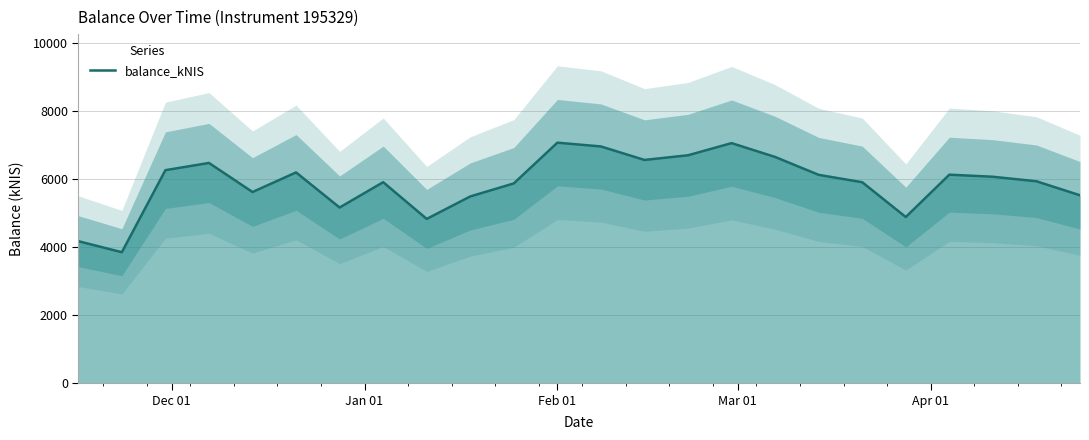

Does the chart have visible grid lines?

Yes